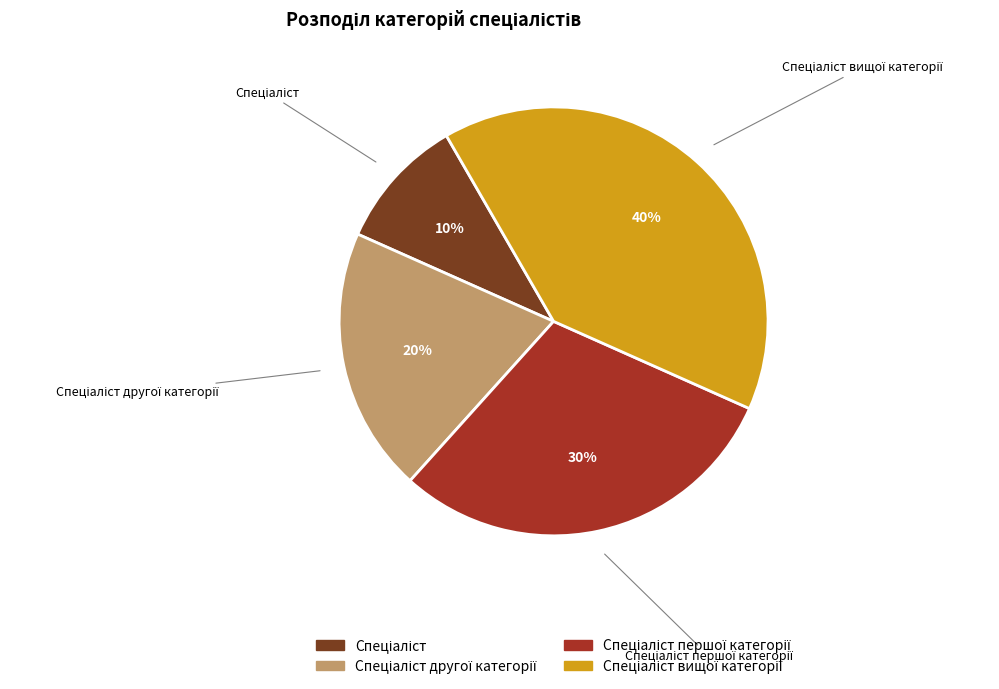

Does any single category account for the majority?

No